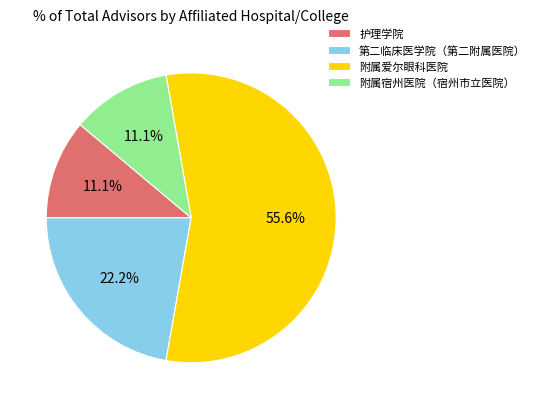

Which category has the biggest portion of the pie?

附属爱尔眼科医院